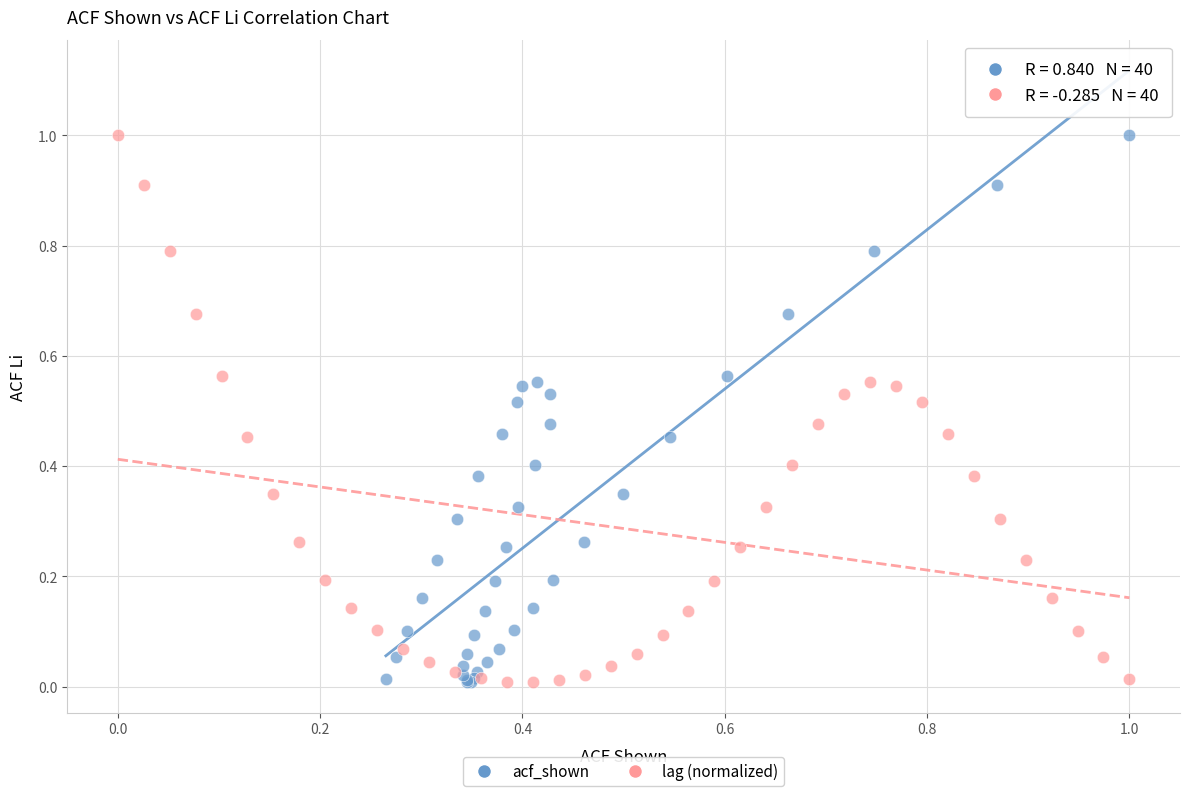

What are all the series names shown in the legend?

acf_shown, lag (normalized)